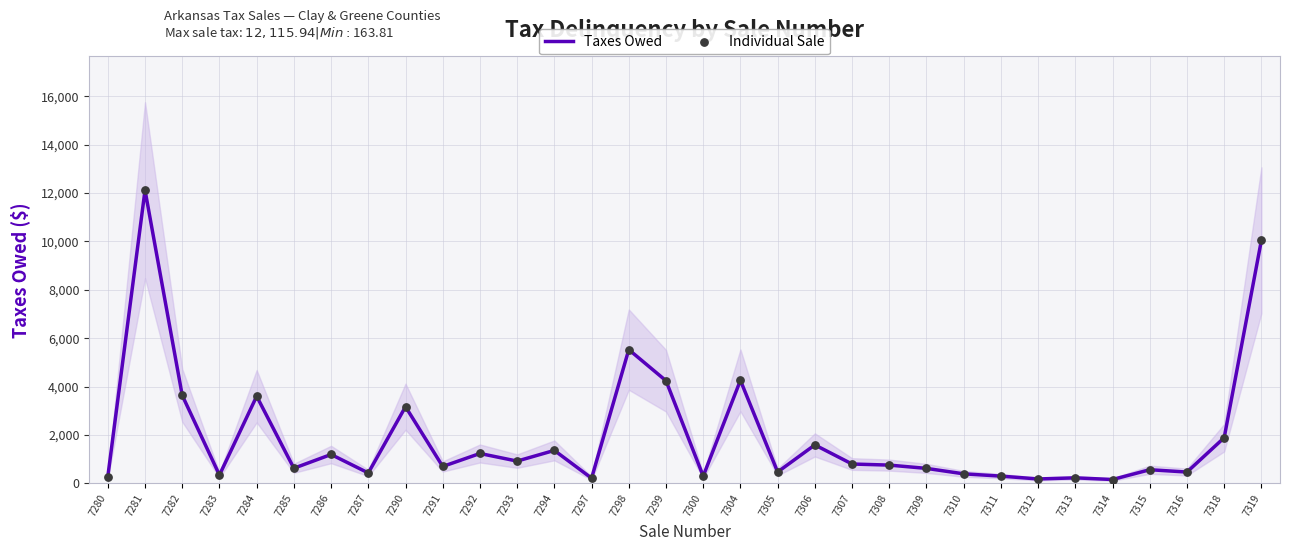

What are all the series names shown in the legend?

Taxes Owed, Individual Sale